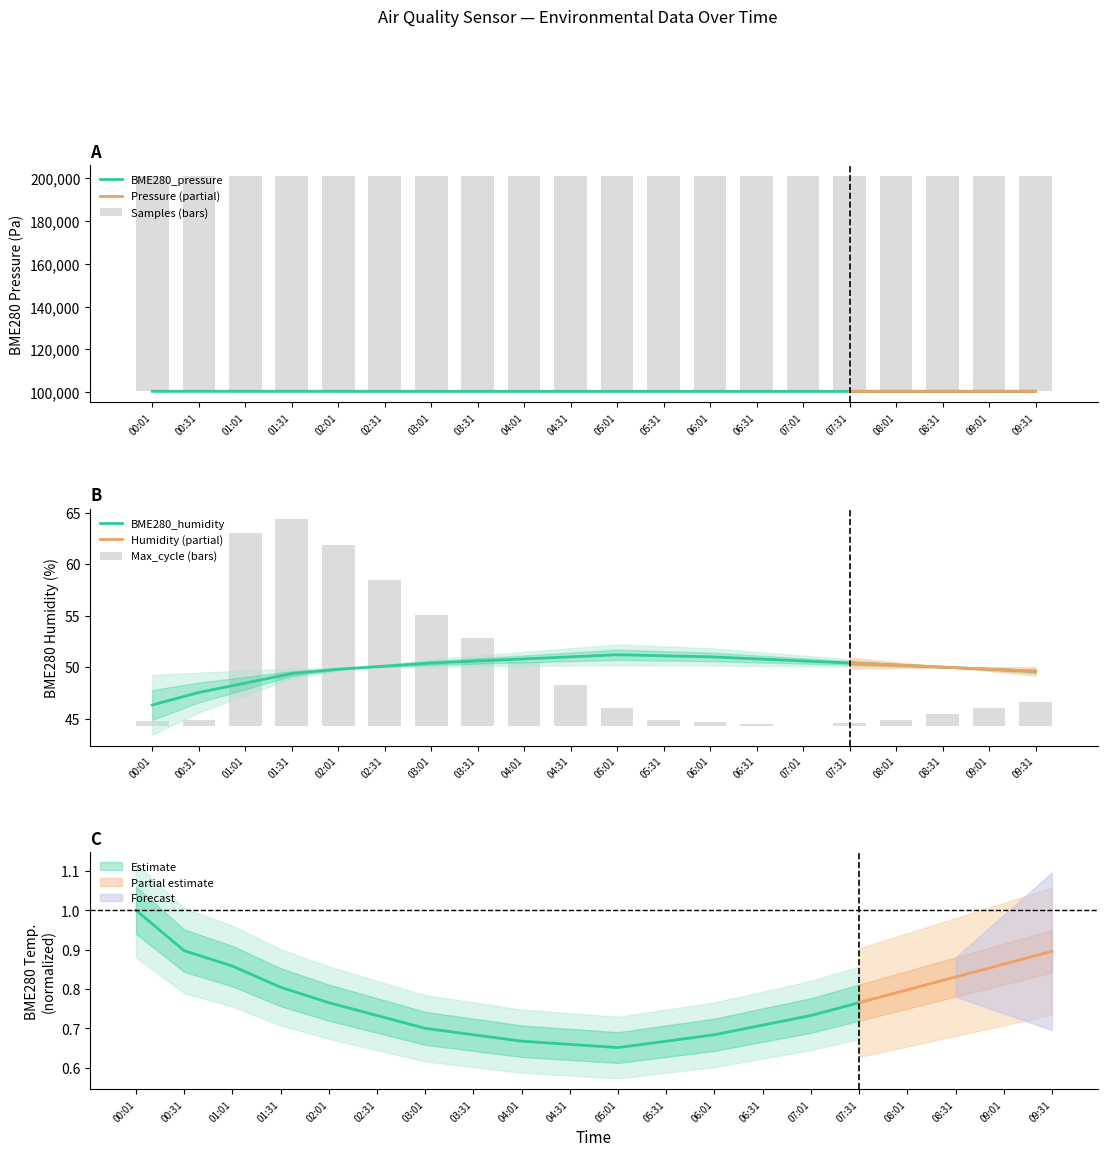

What position from the left is 09:01?

19